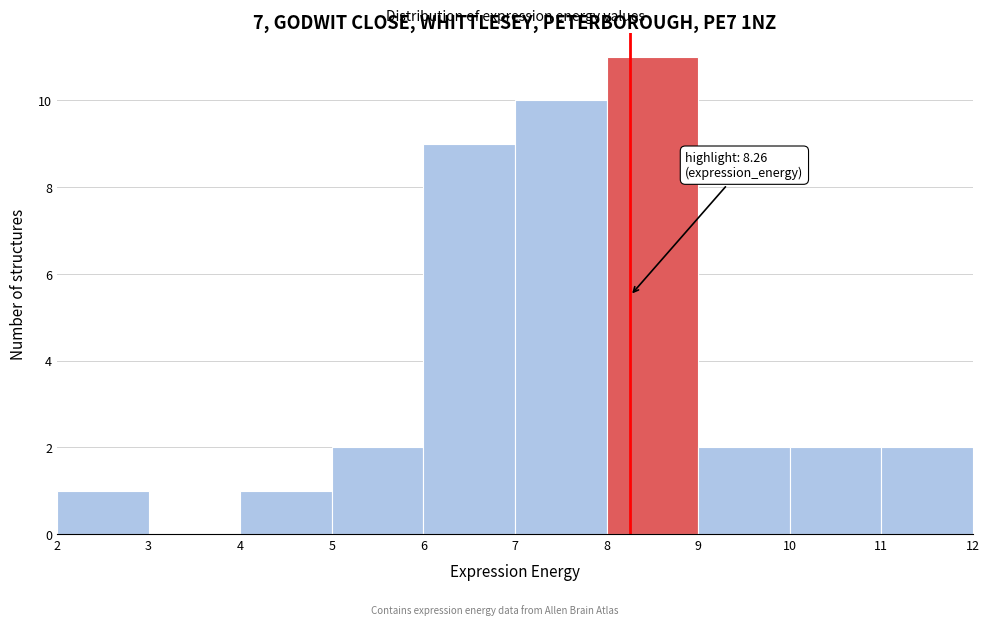

Over which range of the x-axis is the bar tallest?

8 to 9